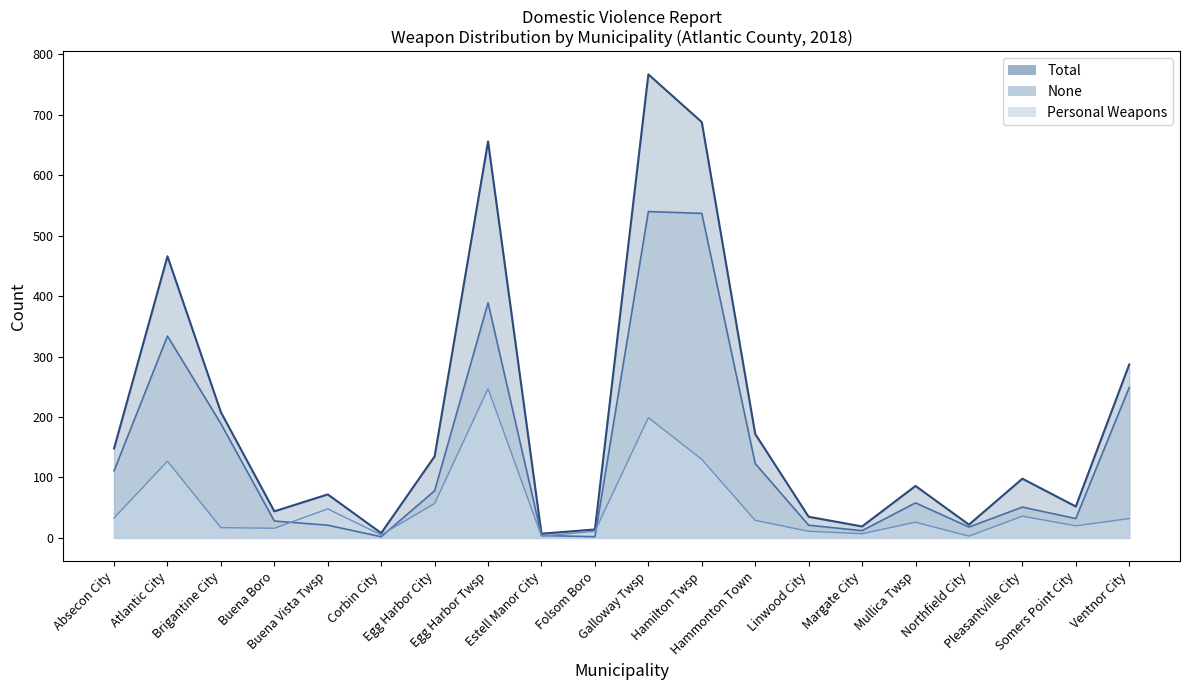

Does the chart have visible grid lines?

No